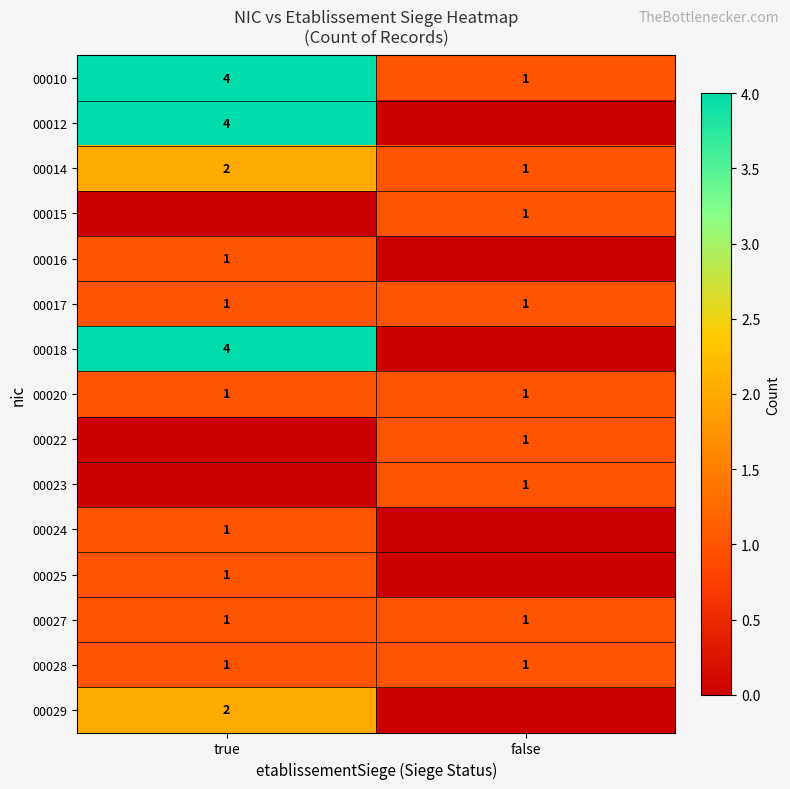

The 00025 series shows 2 at true. True or false?

False